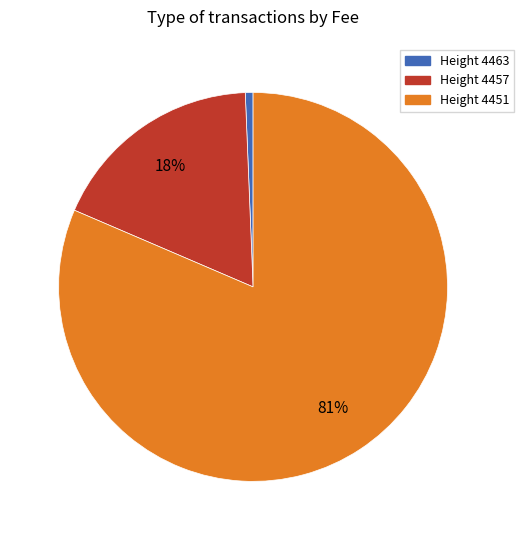

What is the smallest slice in the pie chart?

Height 4463